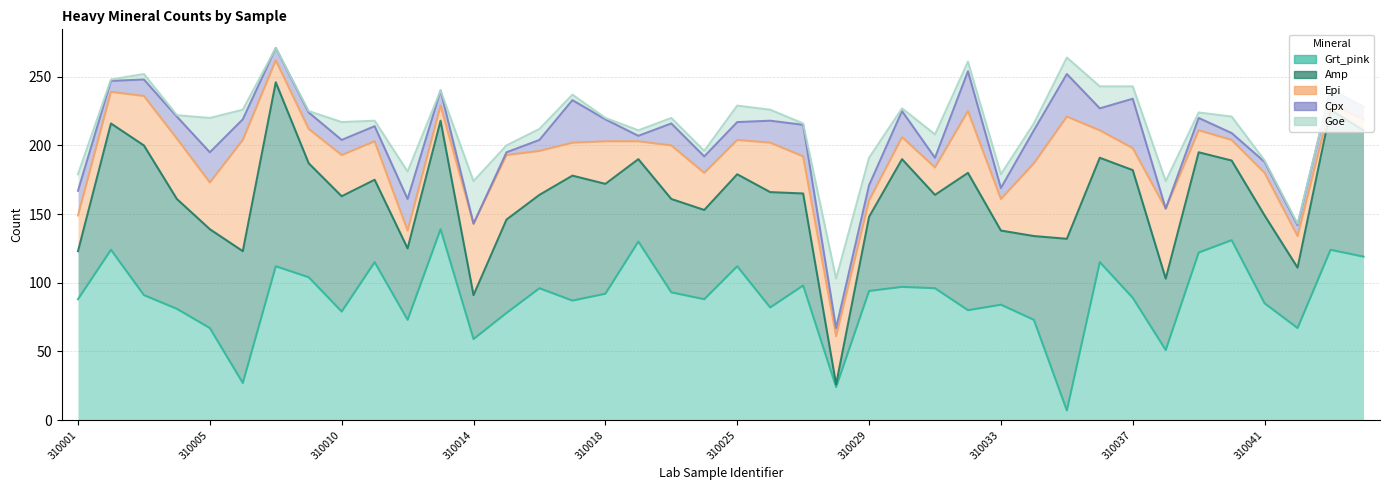

How many data points in Epi are above 27?

18